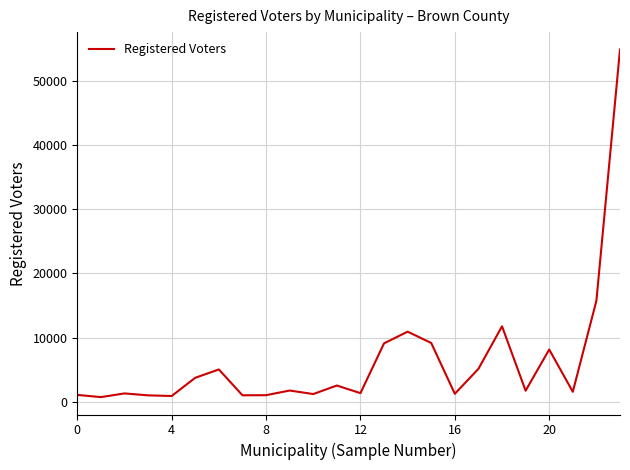

What is the greatest value displayed?

54832